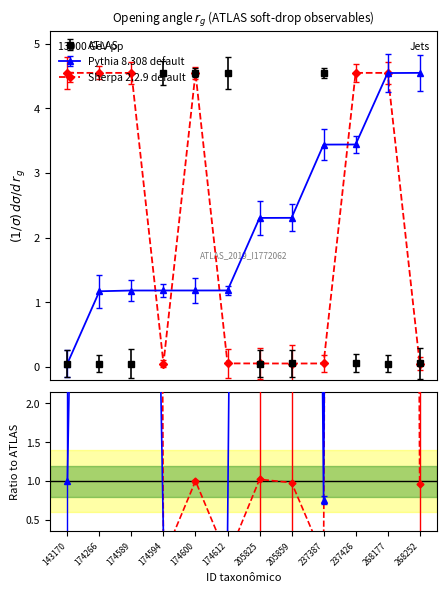

Is it true that Sherpa 2.2.9 default equals 0.1 at 205825?

True